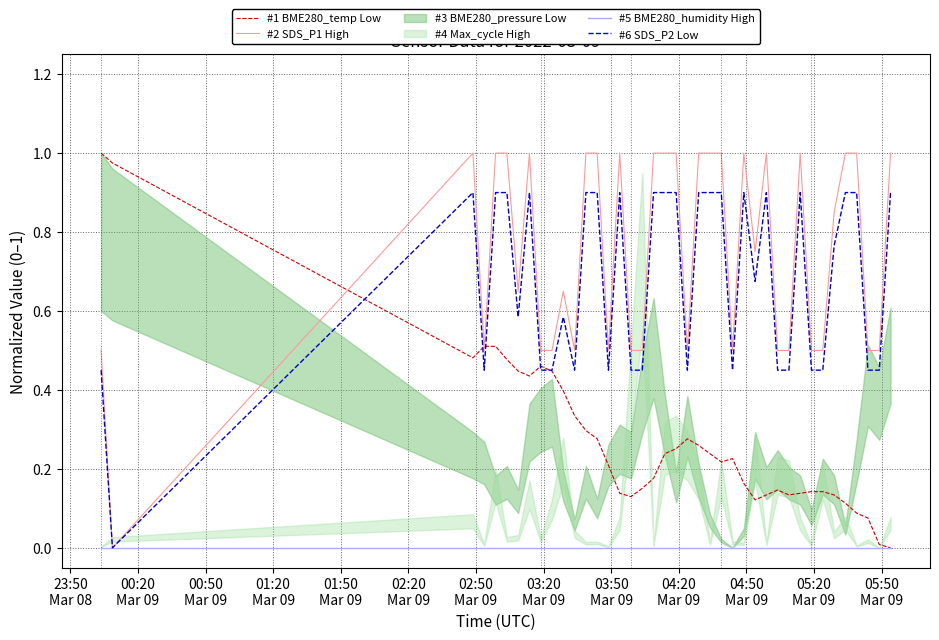

What is the highest value of the #6 SDS_P2 Low series?

0.9